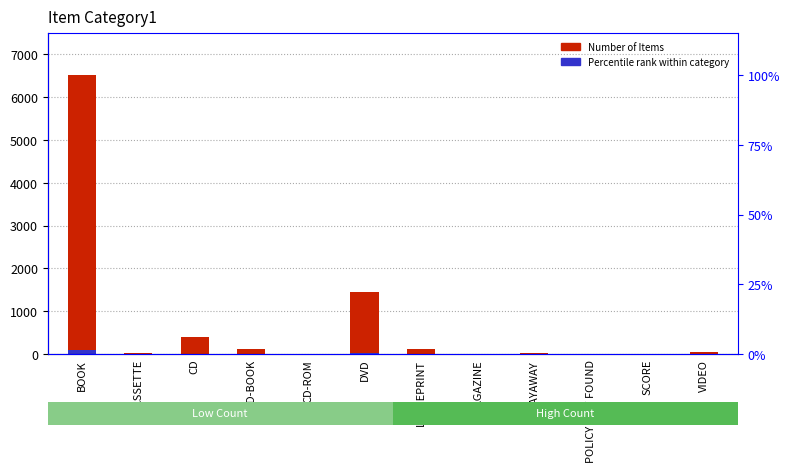

At how many categories does at least one series exceed 4174?

1